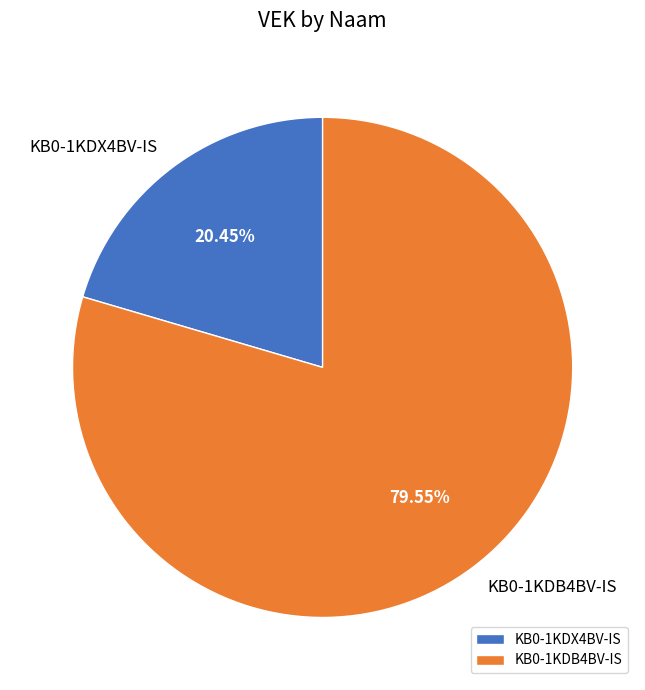

To the nearest percent, what percentage of the pie is KB0-1KDX4BV-IS?

20%